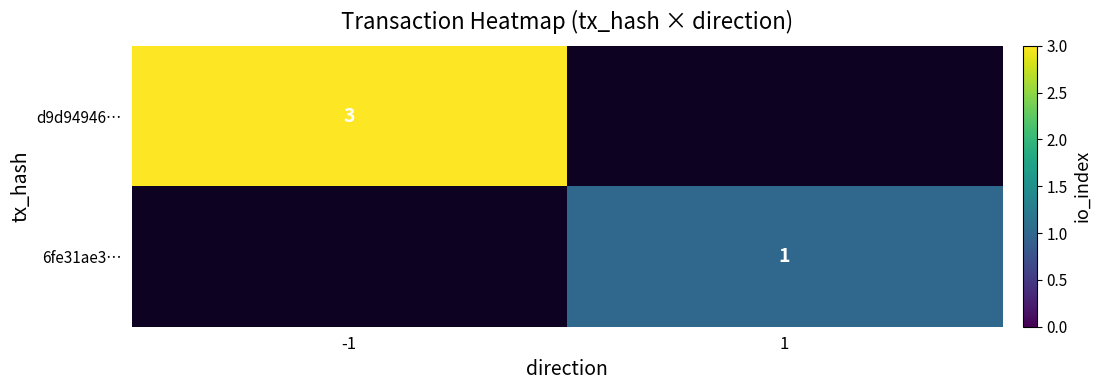

What is the maximum value shown in the chart?

3.0